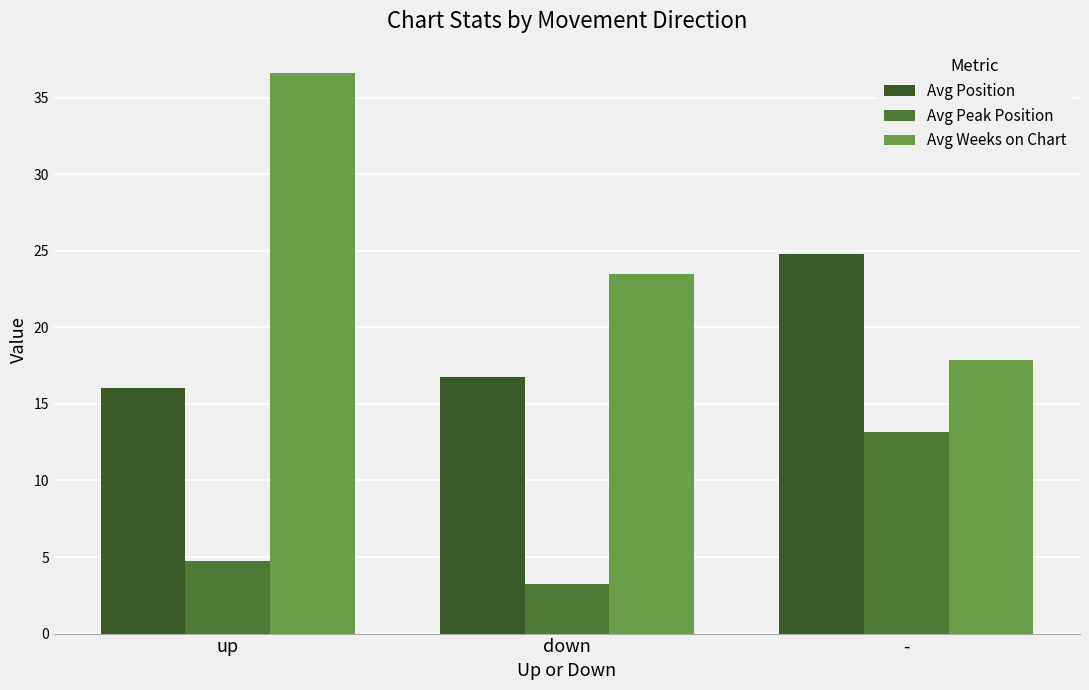

How many bars are there in each group?

3